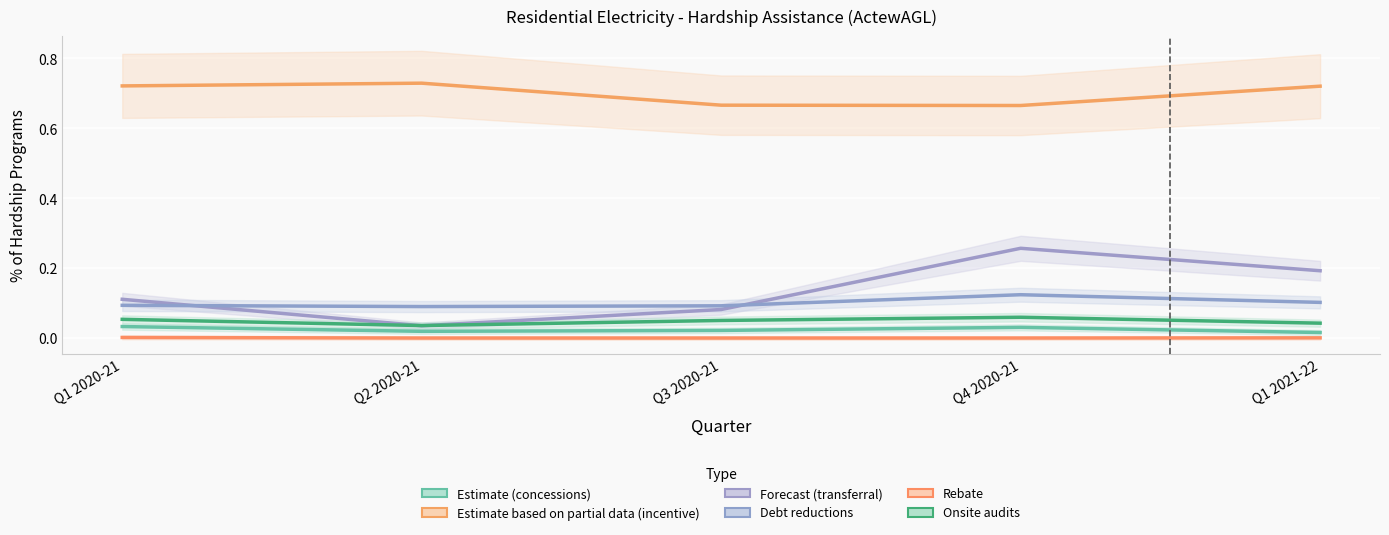

What is the label of the 3rd point from the left?

Q3 2020-21